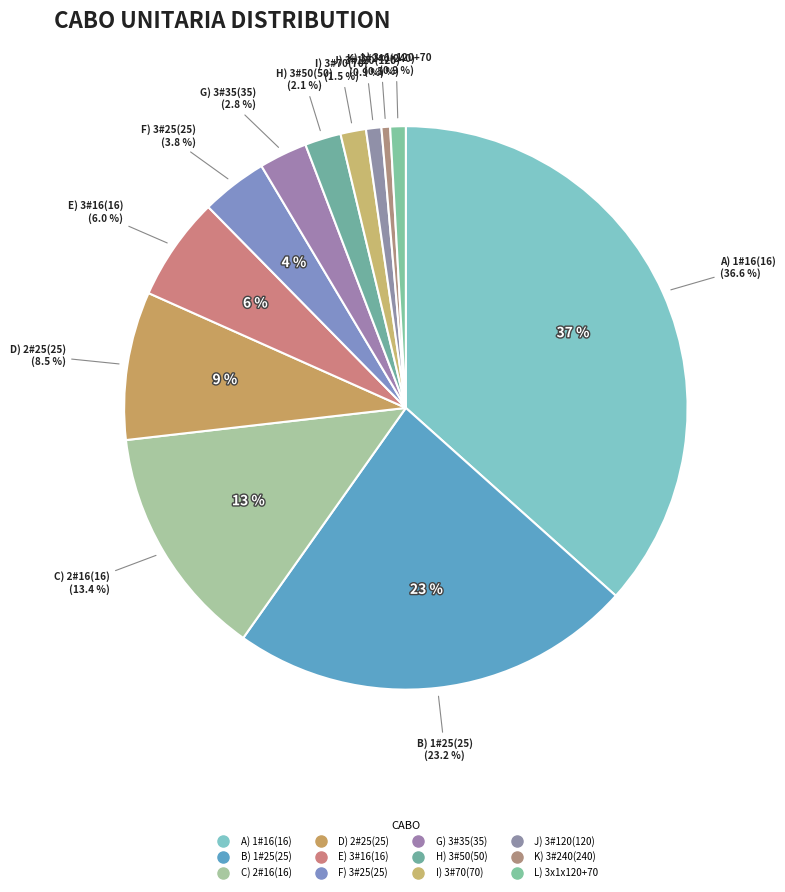

To the nearest percent, what percentage of the pie is A) 1#16(16)?

37%